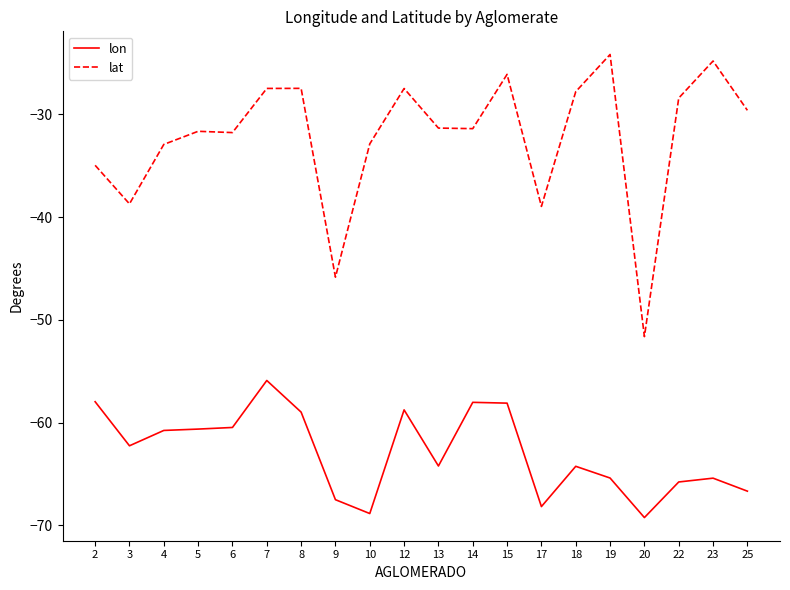

List the series in order of their peak value, highest first.

lat, lon